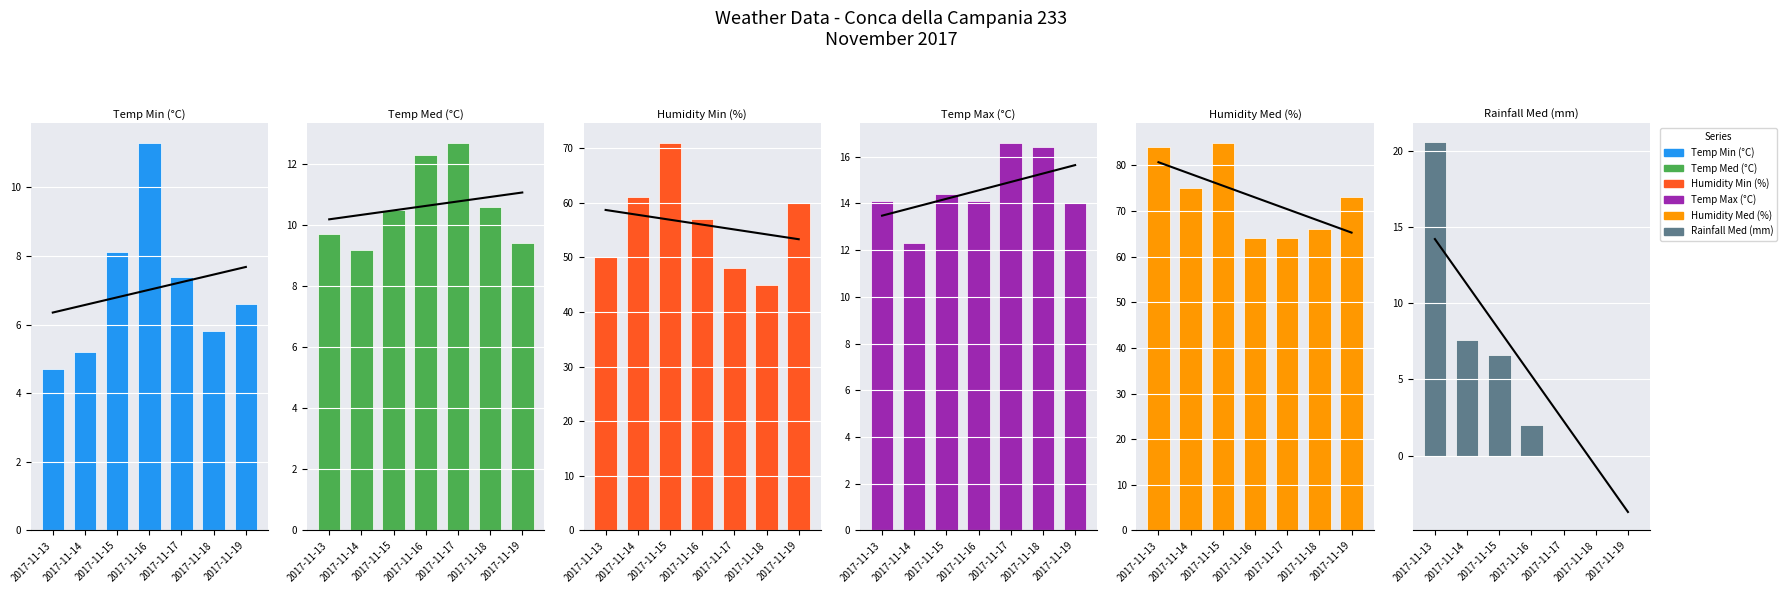

Which series has the widest spread of values?

Humidity Min (%)